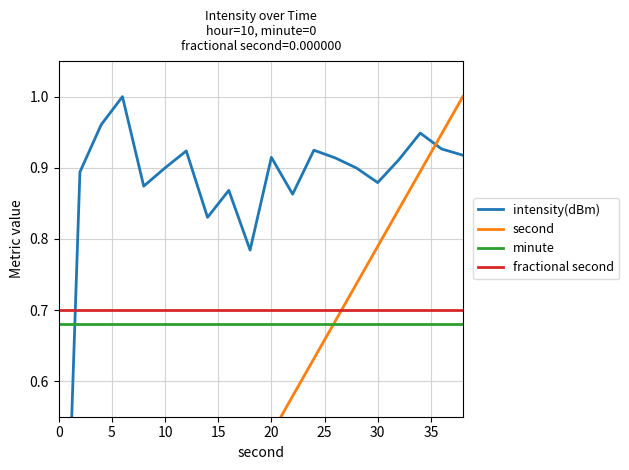

How many data points in intensity(dBm) are above 0?

19